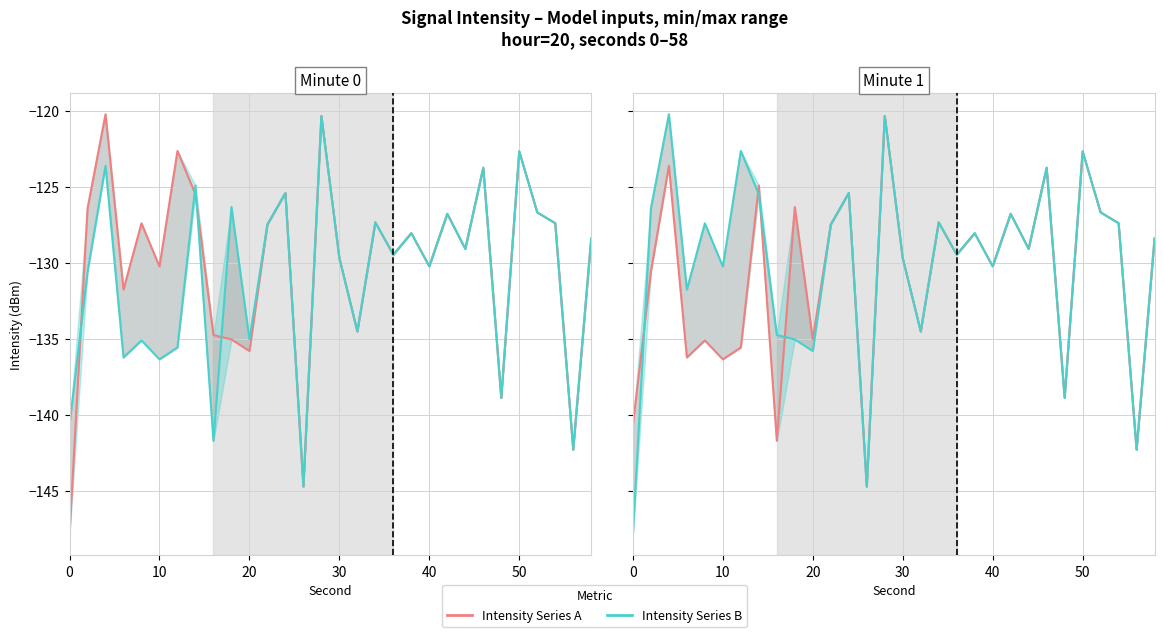

Does the chart have visible grid lines?

Yes